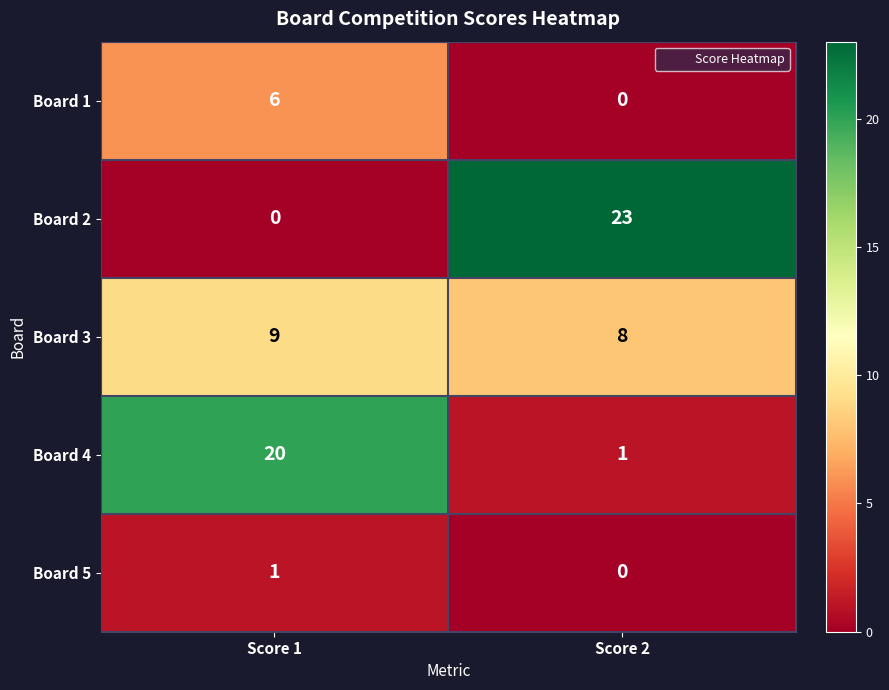

The value of Board 2 at Score 2 is 12. True or false?

False